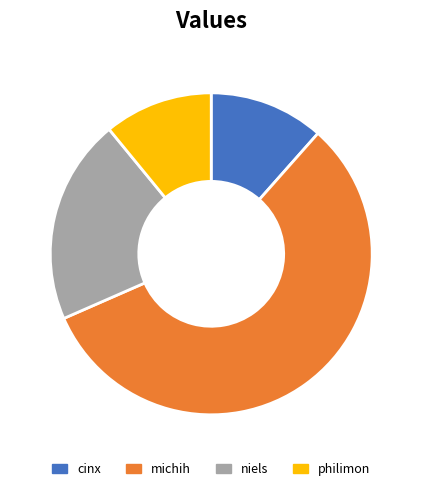

The philimon slice represents 1% of the pie. True or false?

False